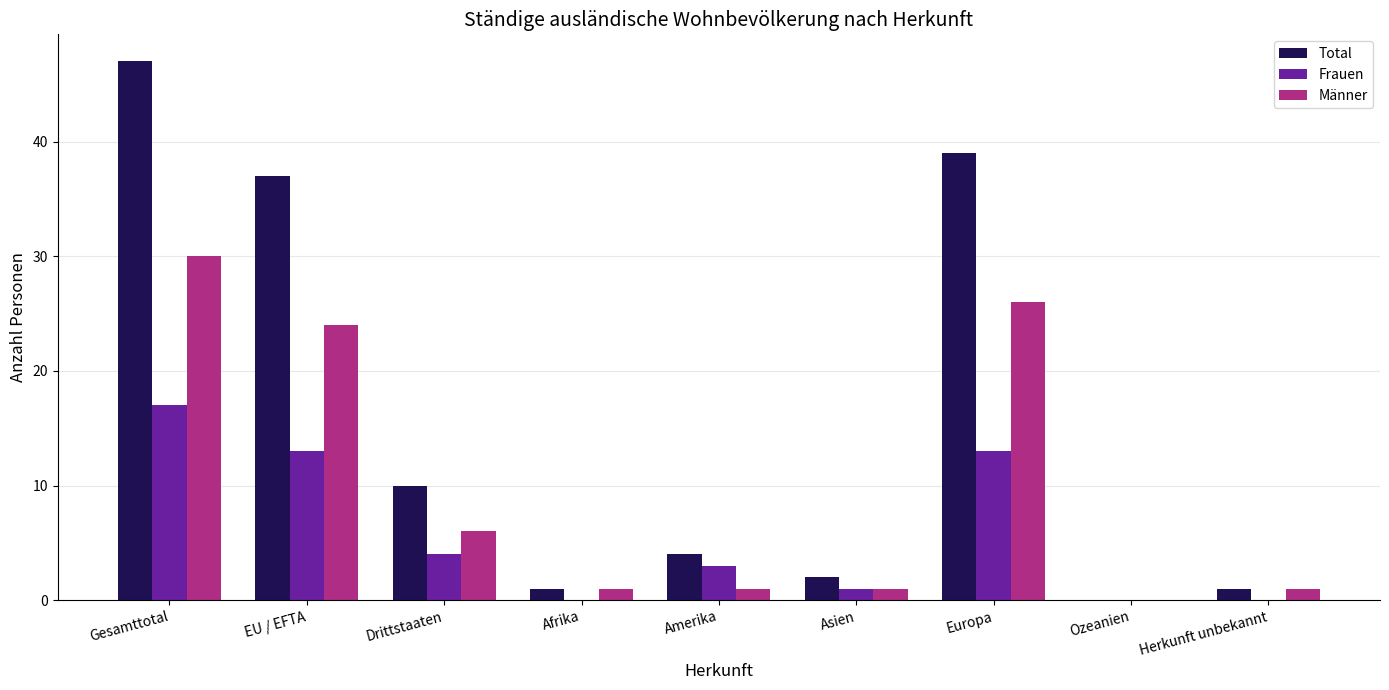

Which series has the largest total across all categories?

Total